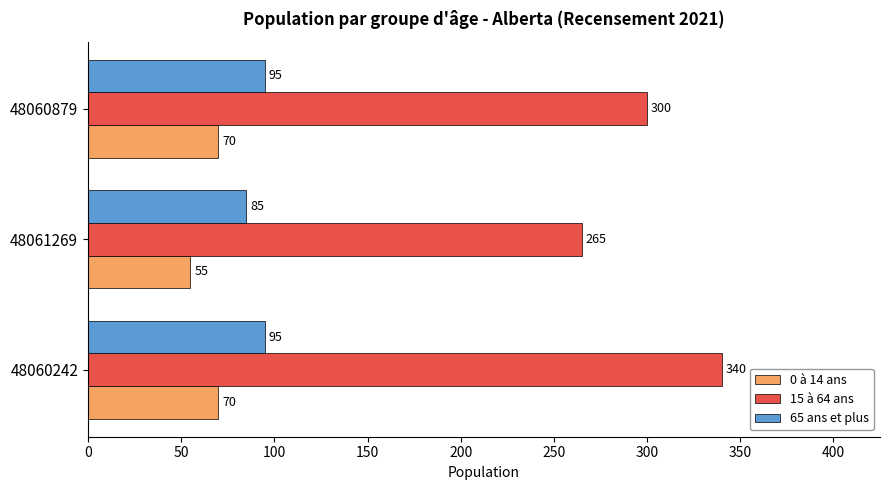

Which series has the widest spread of values?

15 à 64 ans